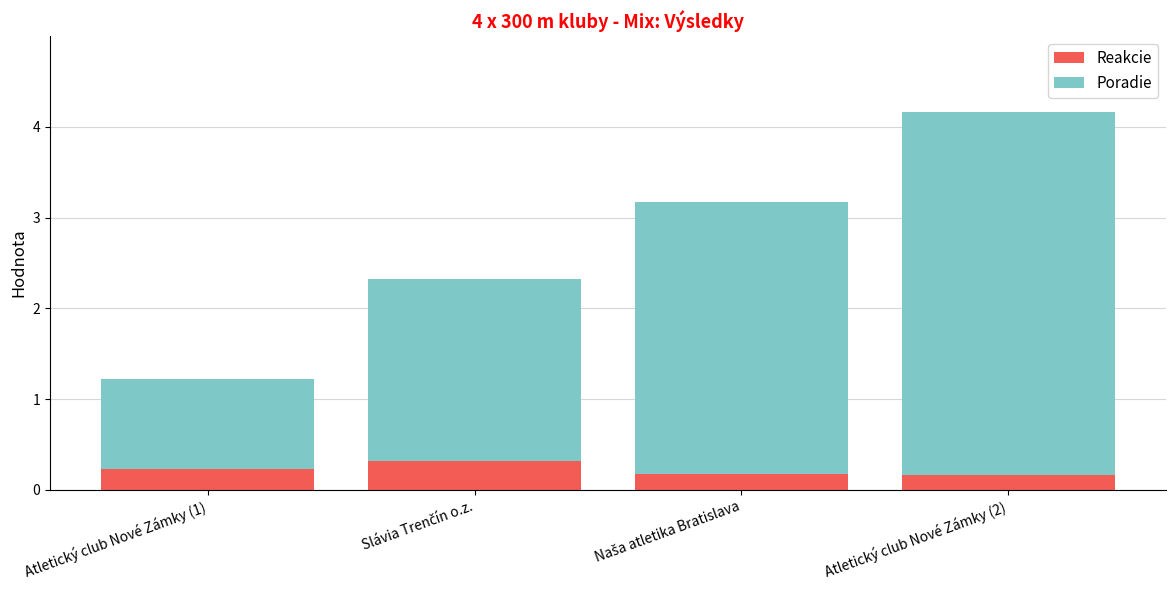

The Reakcie series shows 0.0 at Atletický club Nové Zámky (2). True or false?

False